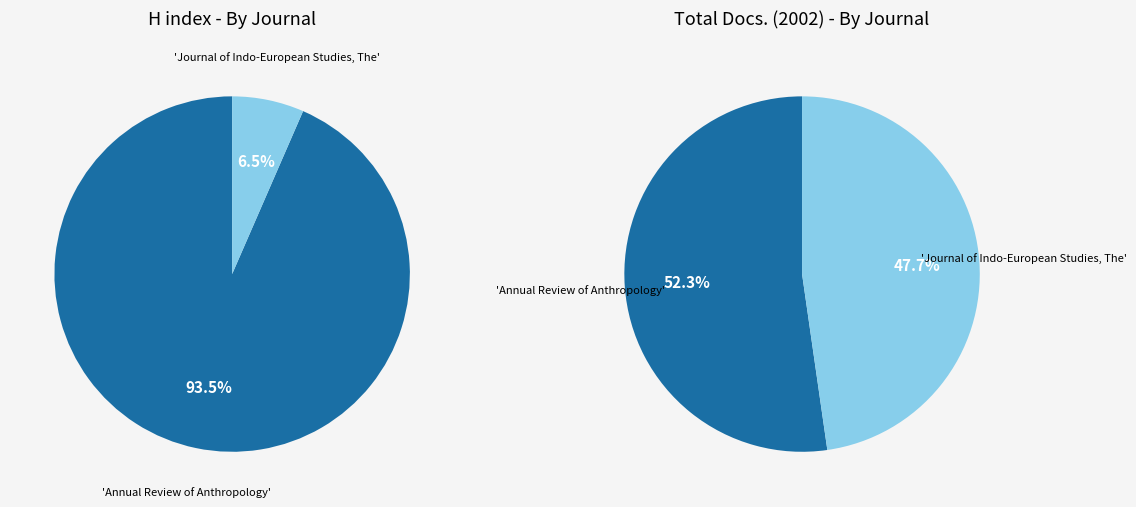

What is the total percentage of Journal of Indo-European Studies, The and Annual Review of Anthropology?

100.0%